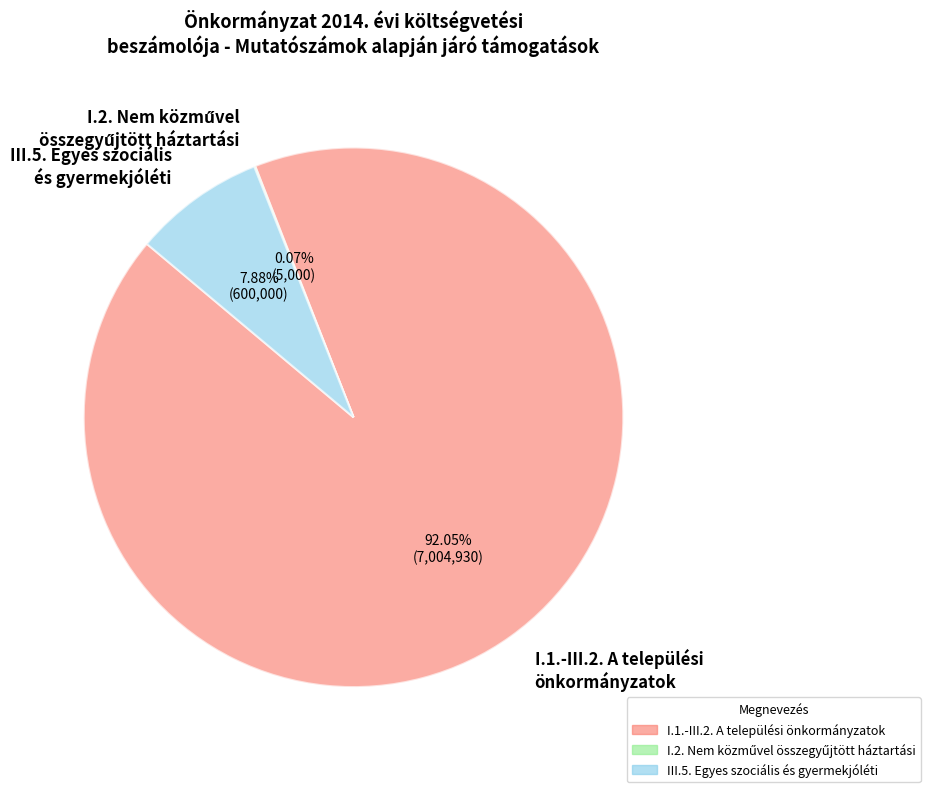

Combined, do III.5. Egyes szociális és gyermekjóléti and I.1.-III.2. A települési önkormányzatok account for over 50%?

Yes